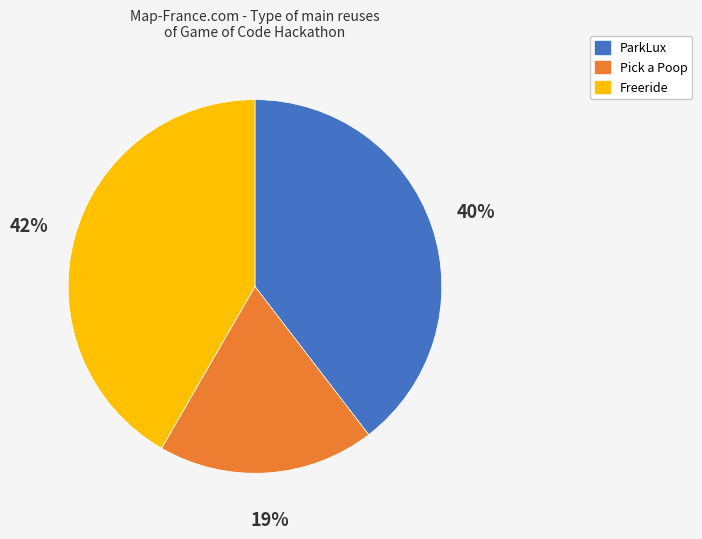

The Freeride slice represents 47% of the pie. True or false?

False